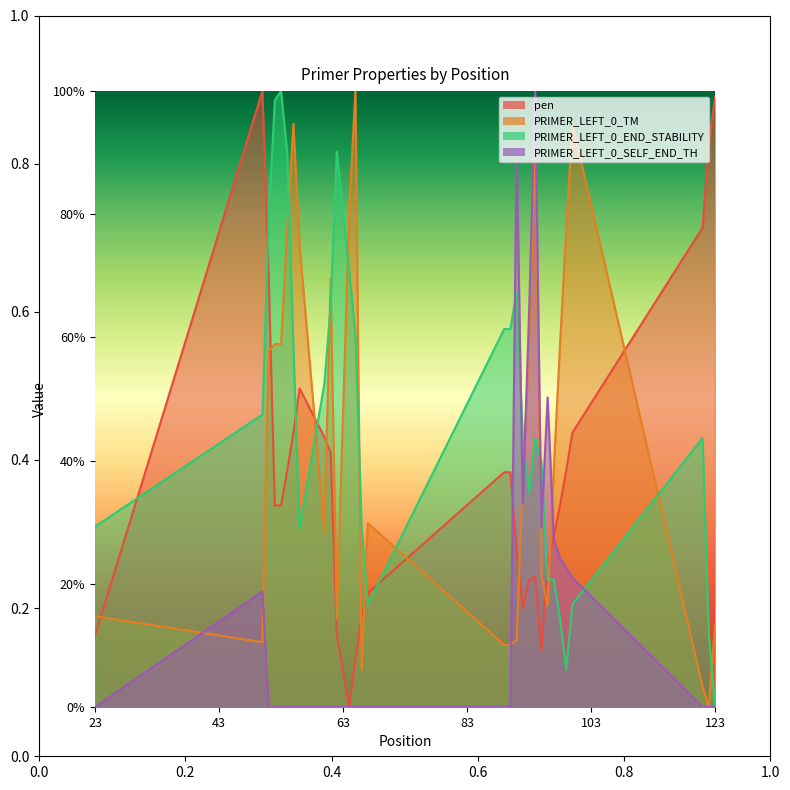

What is the difference between the highest and lowest values at 54?

0.9